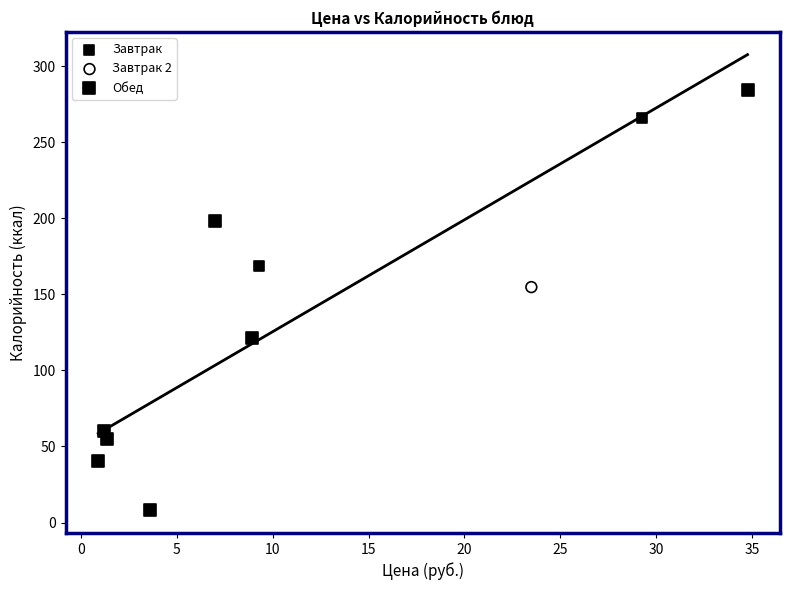

What are all the series names shown in the legend?

Завтрак, Завтрак 2, Обед